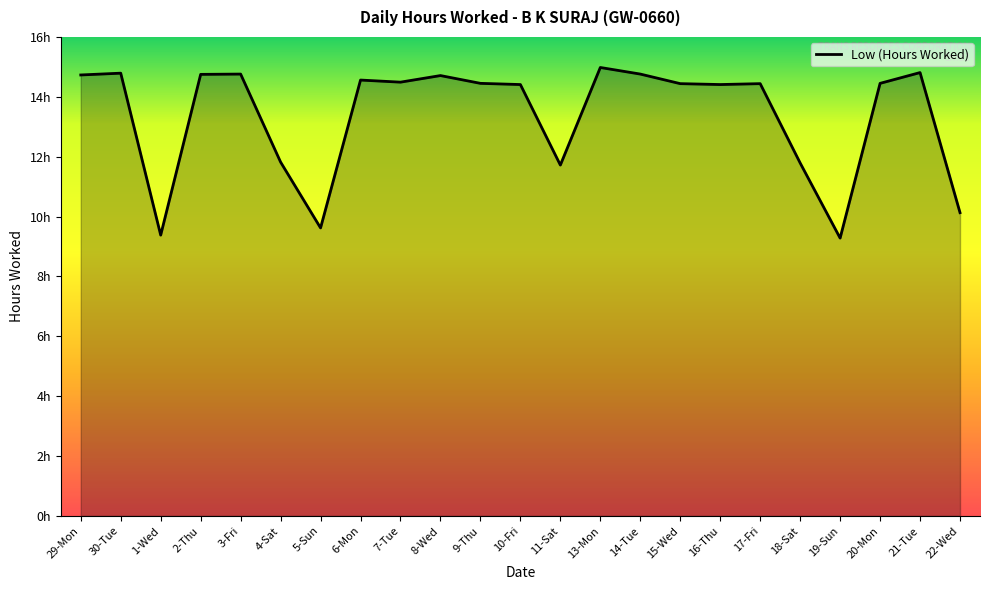

Reading left to right, extract all data points from this chart.

29-Mon=14.7	30-Tue=14.8	1-Wed=9.4	2-Thu=14.8	3-Fri=14.8	4-Sat=11.8	5-Sun=9.6	6-Mon=14.6	7-Tue=14.5	8-Wed=14.7	9-Thu=14.4	10-Fri=14.4	11-Sat=11.7	13-Mon=15.0	14-Tue=14.8	15-Wed=14.4	16-Thu=14.4	17-Fri=14.4	18-Sat=11.8	19-Sun=9.3	20-Mon=14.4	21-Tue=14.8	22-Wed=10.1